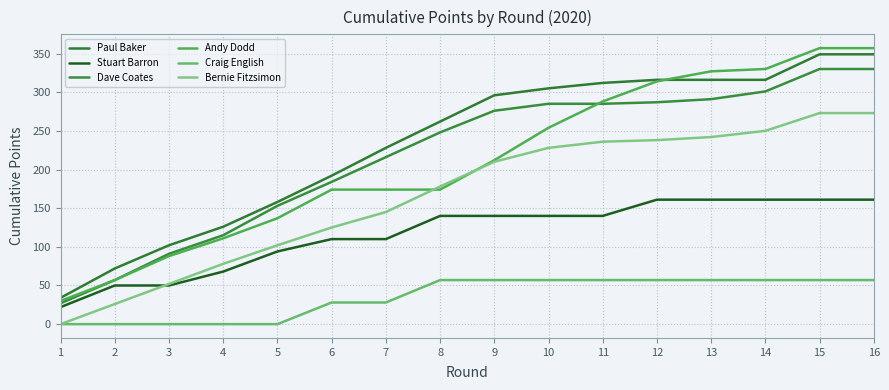

How many categories are shown in the chart?

16